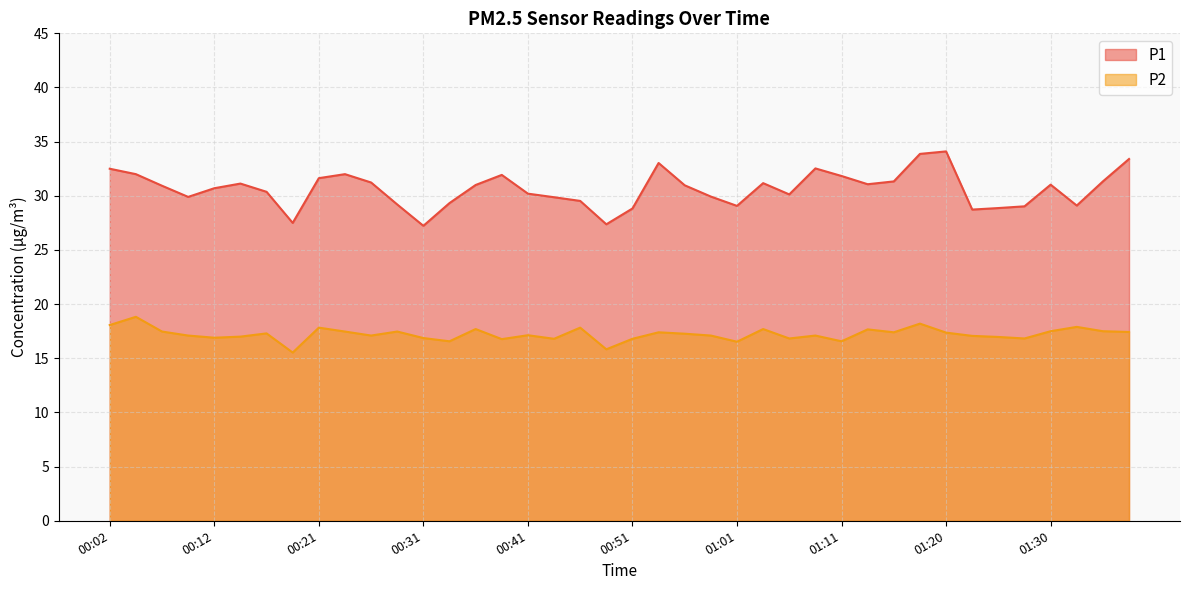

At which category does the chart reach its peak across all series?

01:20